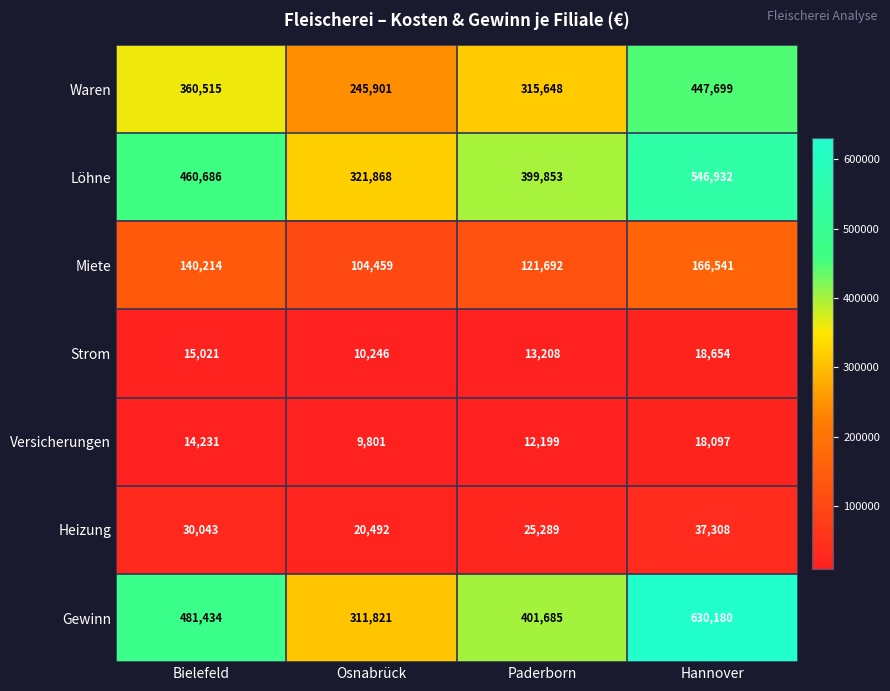

List the series in order of their peak value, lowest first.

Versicherungen, Strom, Heizung, Miete, Waren, Löhne, Gewinn